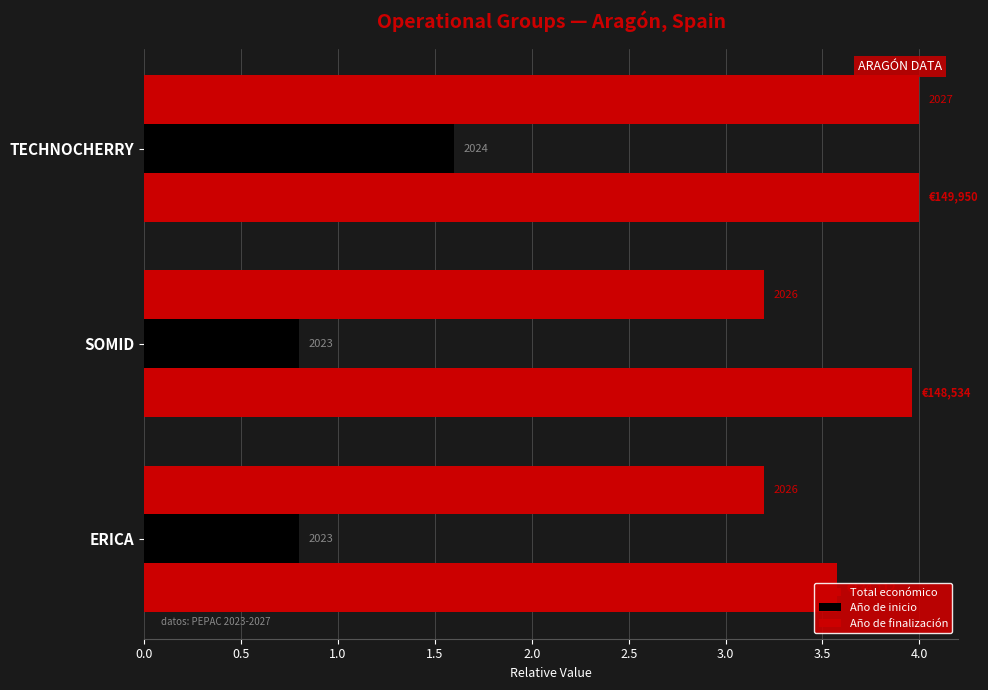

What is the spread (max minus min) of values at 0.5?

3.2